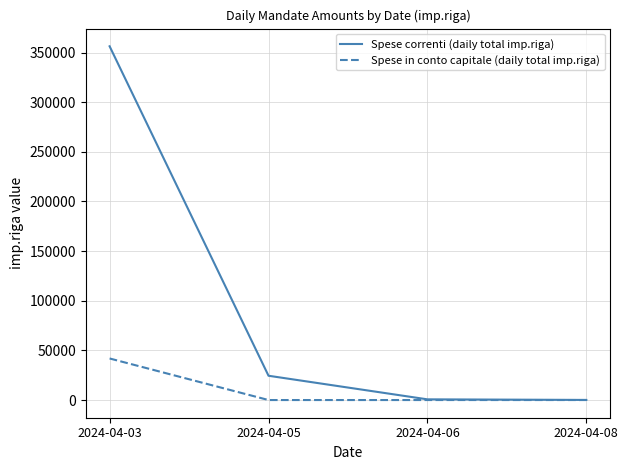

At which label does Spese in conto capitale (daily total imp.riga) reach its peak?

2024-04-03